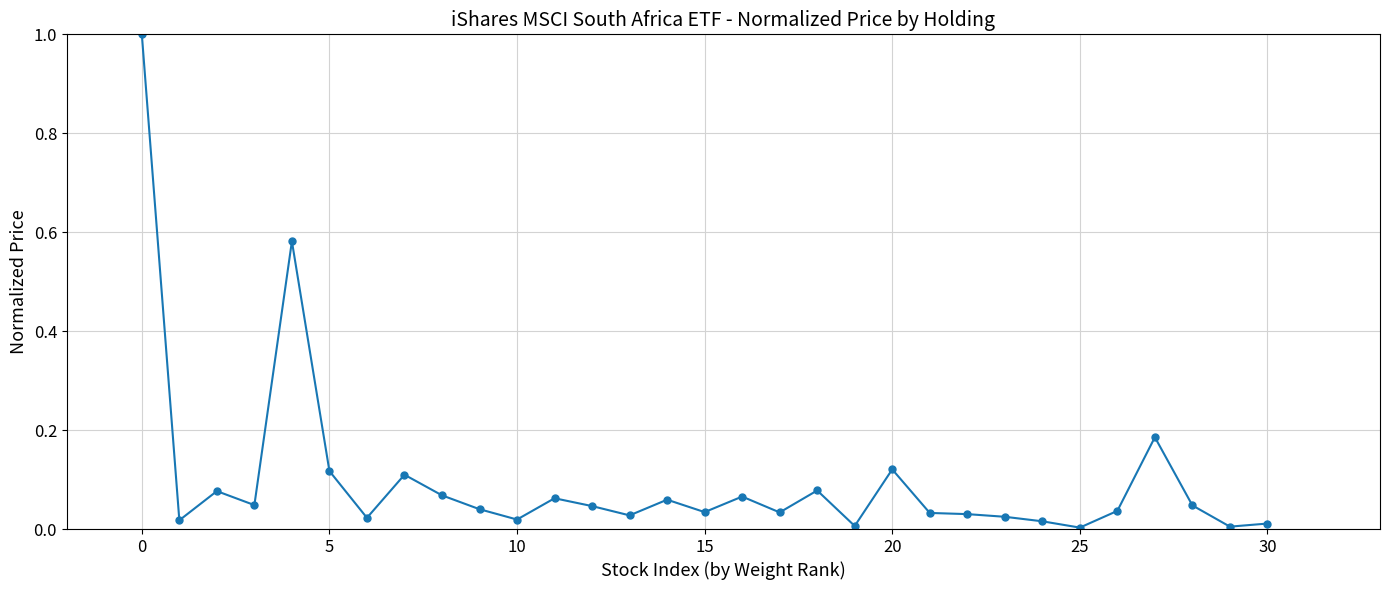

True or false: the data has more than 1 interior local peaks.

True